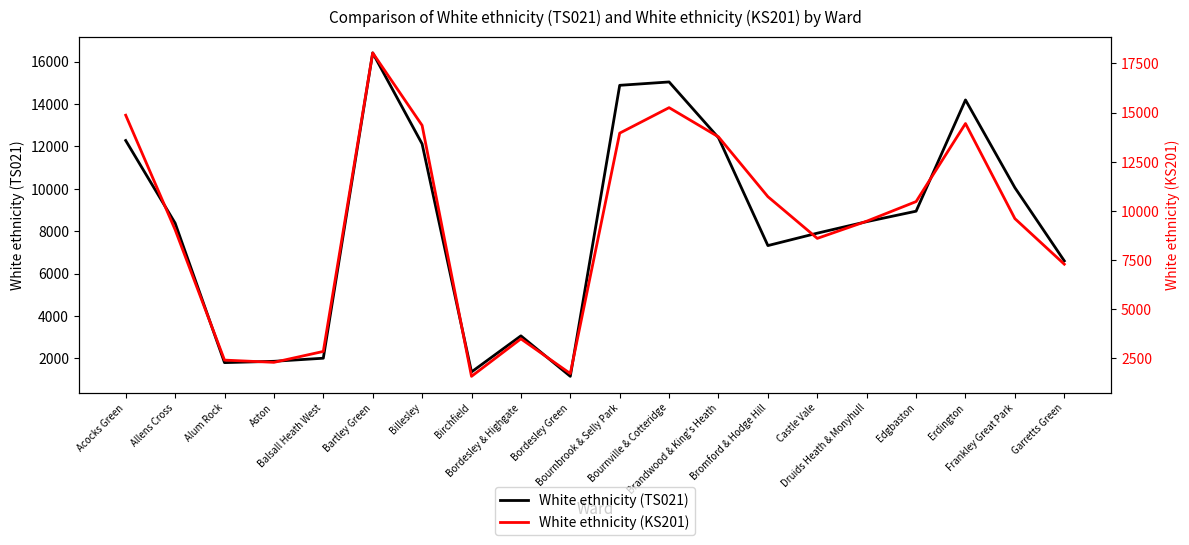

Which has a higher value, Bordesley Green or Balsall Heath West?

Balsall Heath West